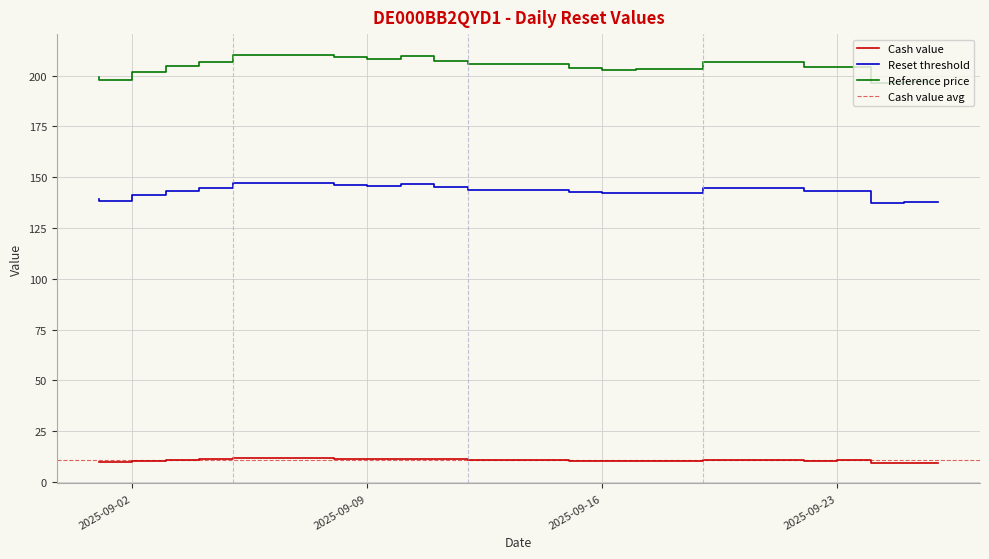

True or false: Reset threshold and Cash value intersect in this chart.

False